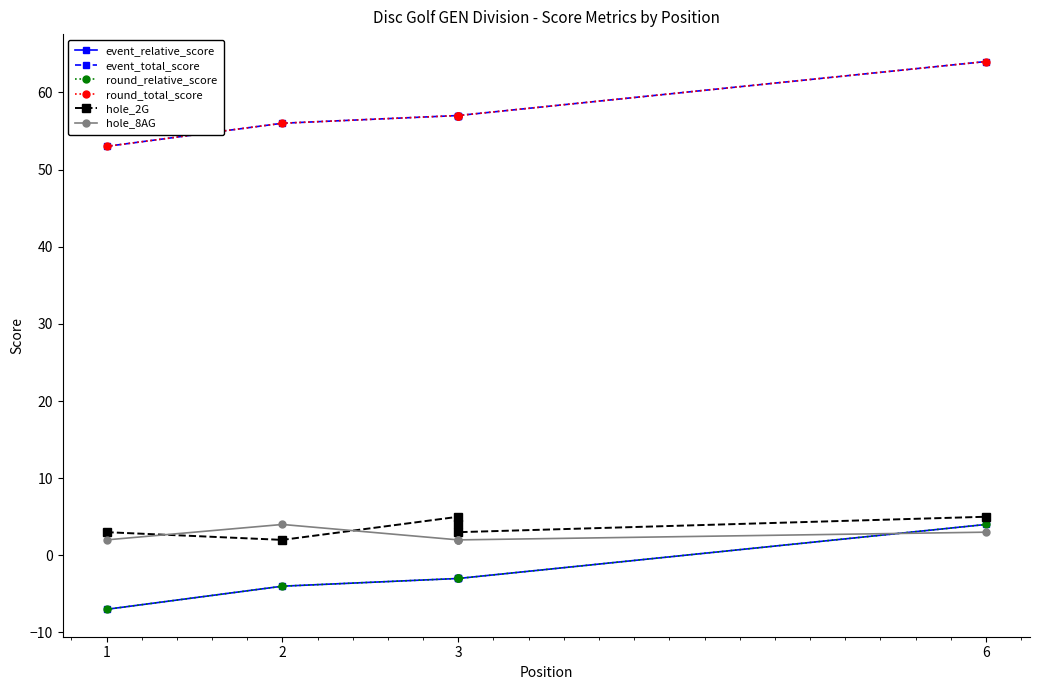

How many series are shown in this chart?

6